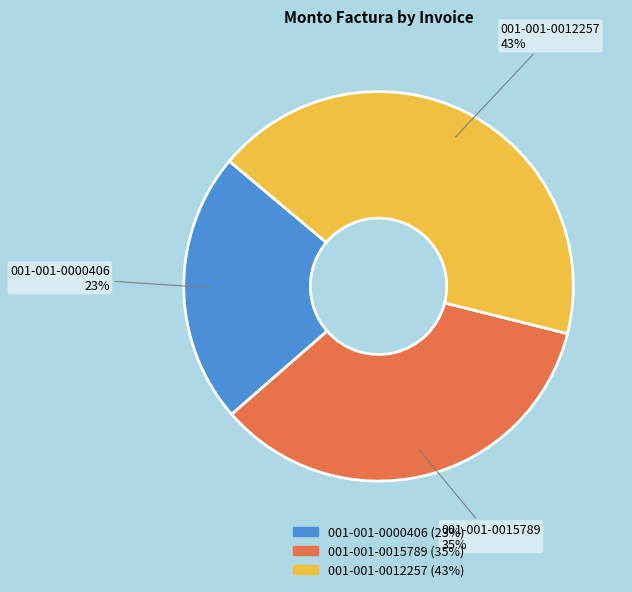

How many segments does this pie chart have?

3